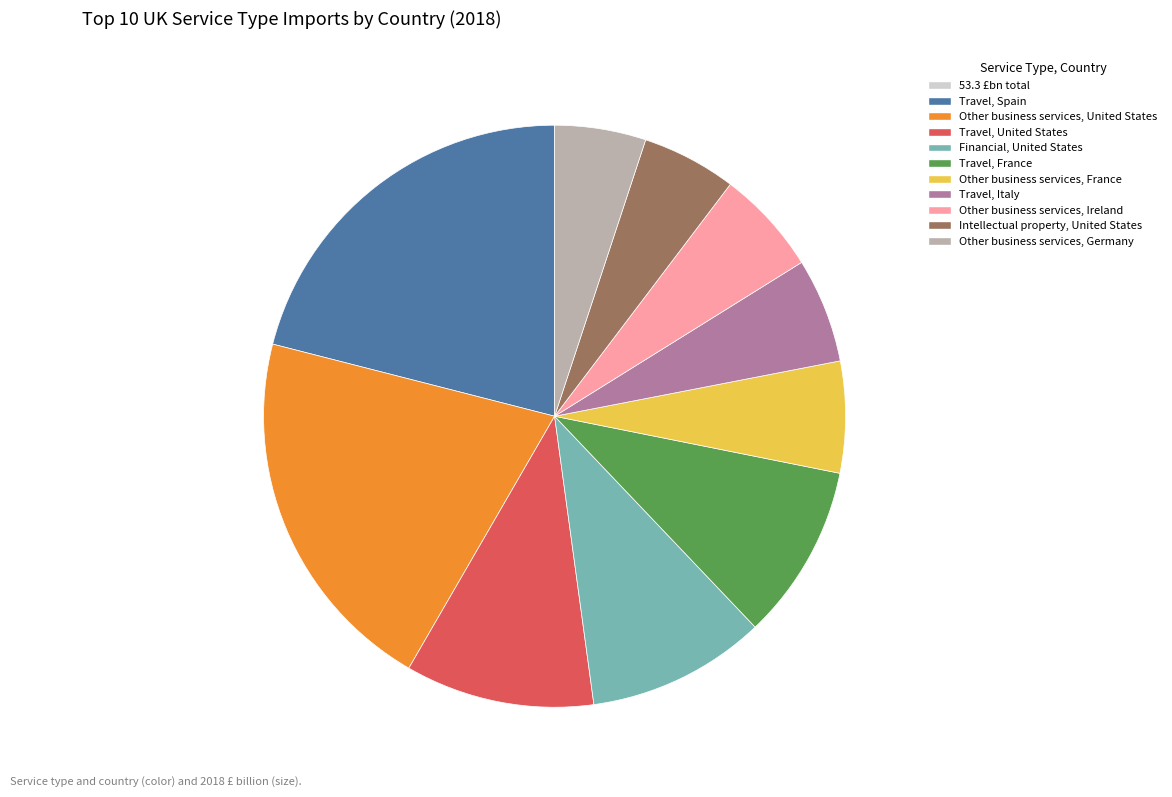

Does any single category account for the majority?

No